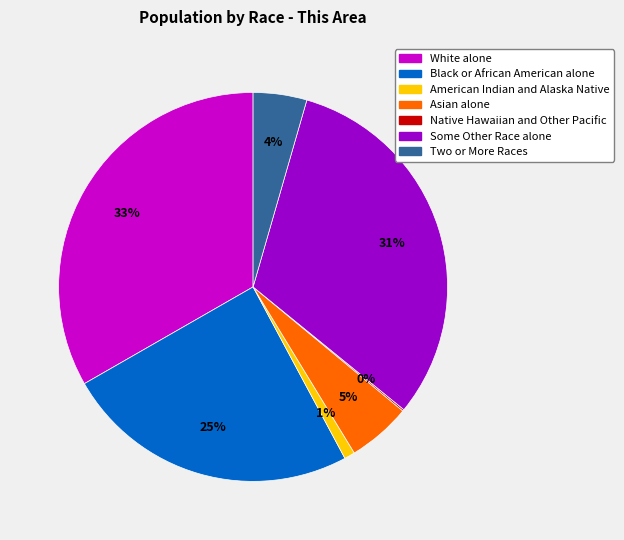

Which slice is the largest?

White alone